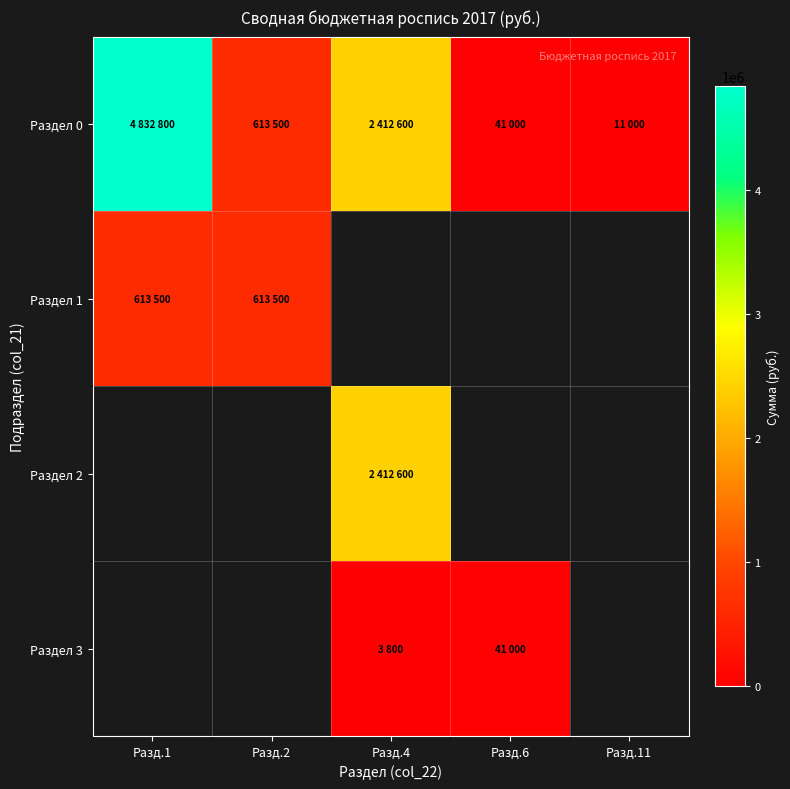

How many values in Раздел 3 are above zero?

2